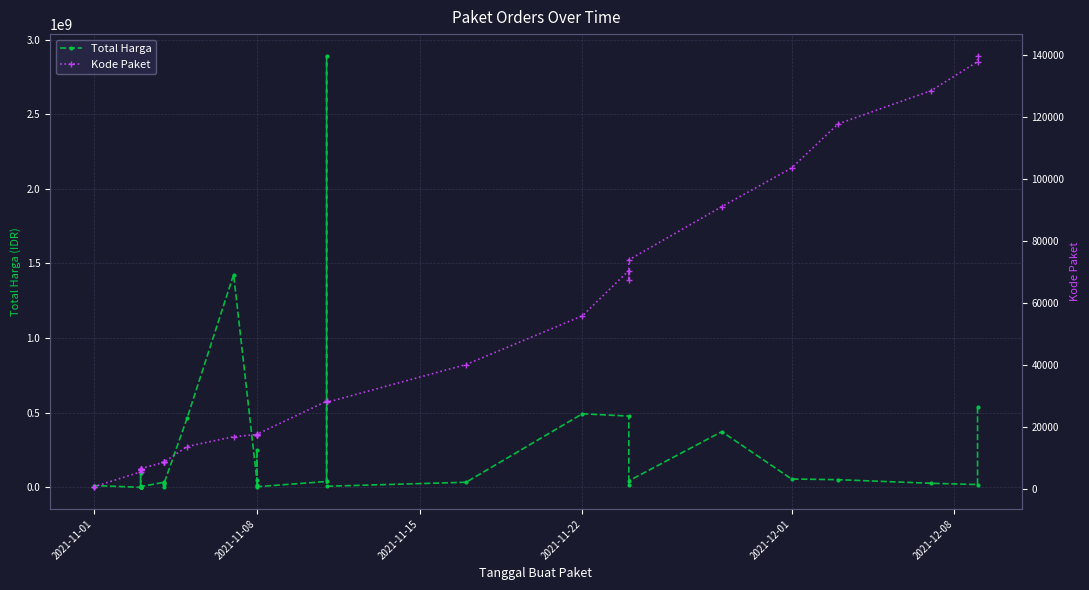

Which label corresponds to the smallest value in the chart?

2021-11-01